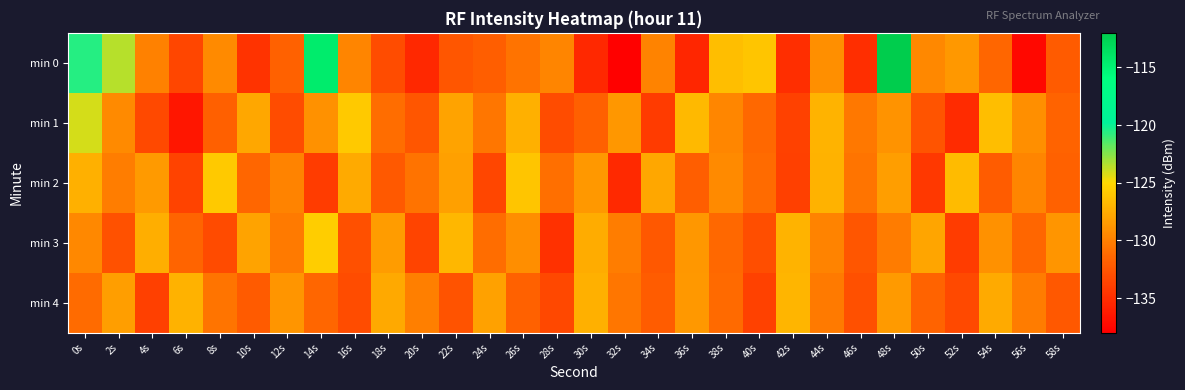

Rank the series by their maximum value, from lowest to highest.

min 4, min 2, min 3, min 1, min 0